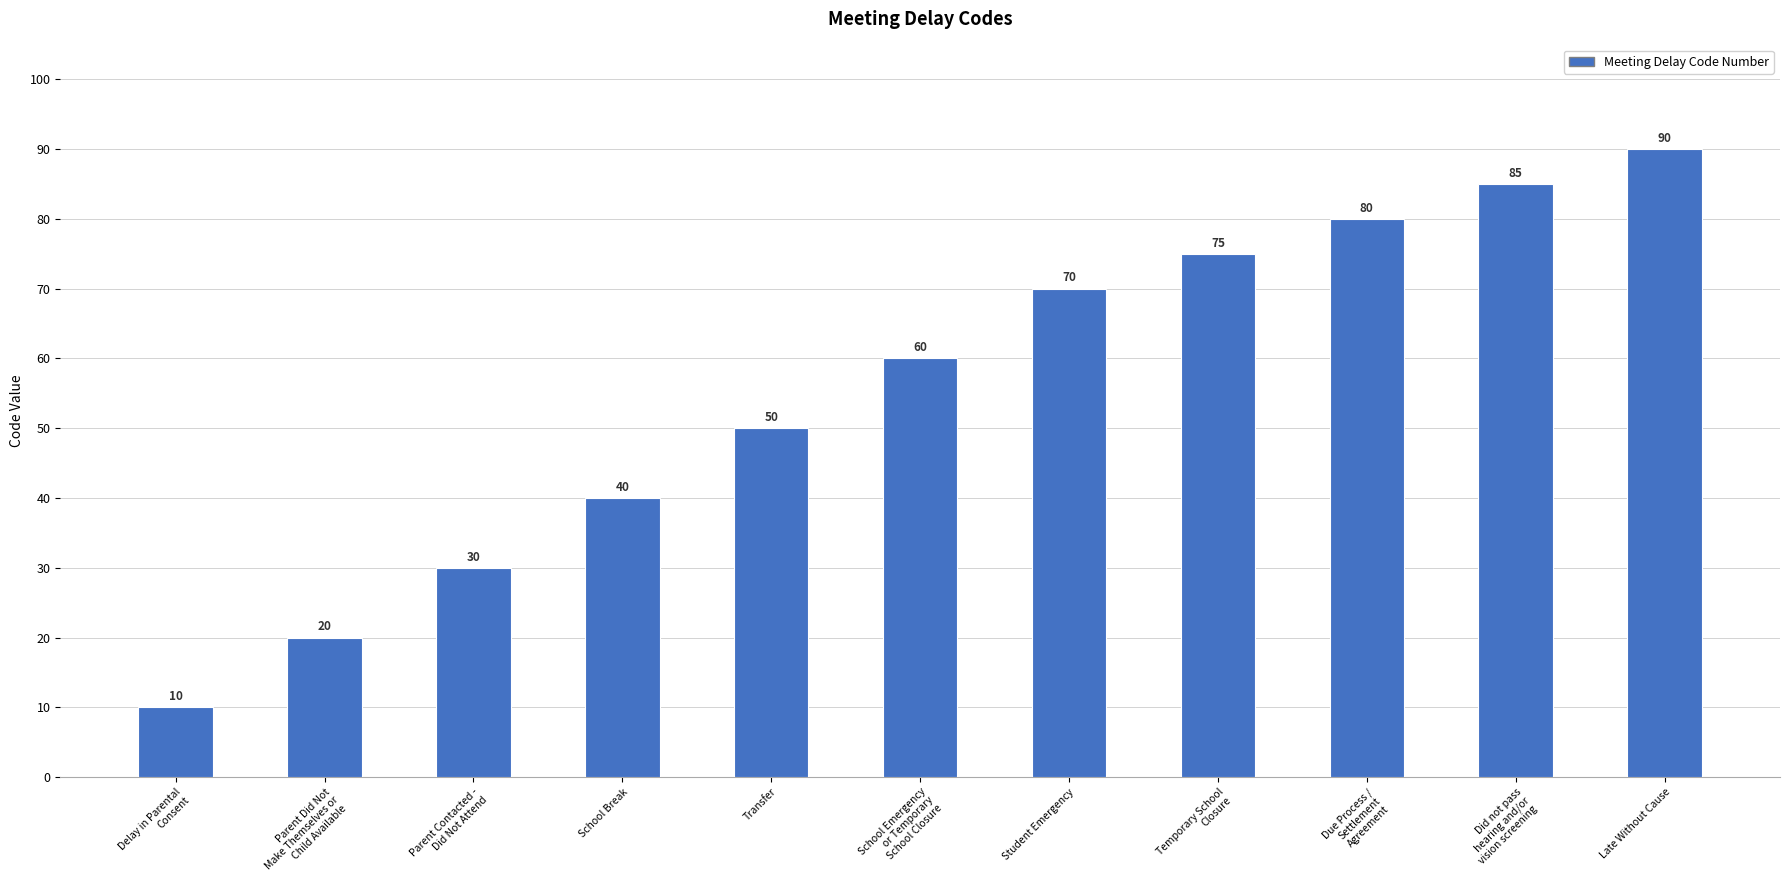

What is the difference between the maximum and minimum values?

80